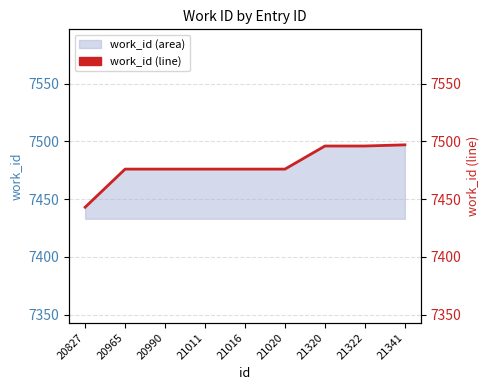

Between 21020 and 21320, which is larger?

21320